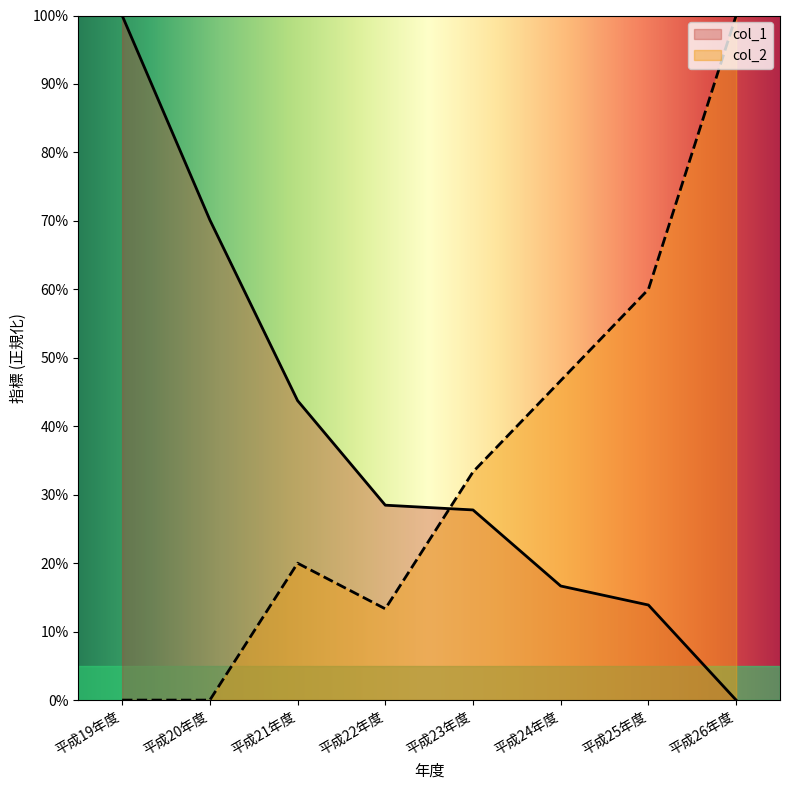

Rank the series at 平成24年度 from lowest to highest value.

col_1, col_2